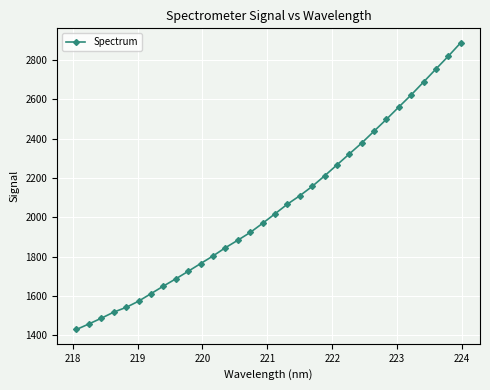

Reading right to left, transcribe all the data shown in this chart.

2889.1	2820.9	2755.4	2689.2	2623.5	2561.8	2499.3	2438.8	2378.2	2322.7	2266.8	2210.8	2157.3	2109.8	2066.9	2017.7	1969.4	1922.8	1883.3	1845.2	1803.2	1764.4	1725.2	1686.7	1649.7	1611.3	1573.0	1541.5	1517.4	1486.3	1457.3	1429.2